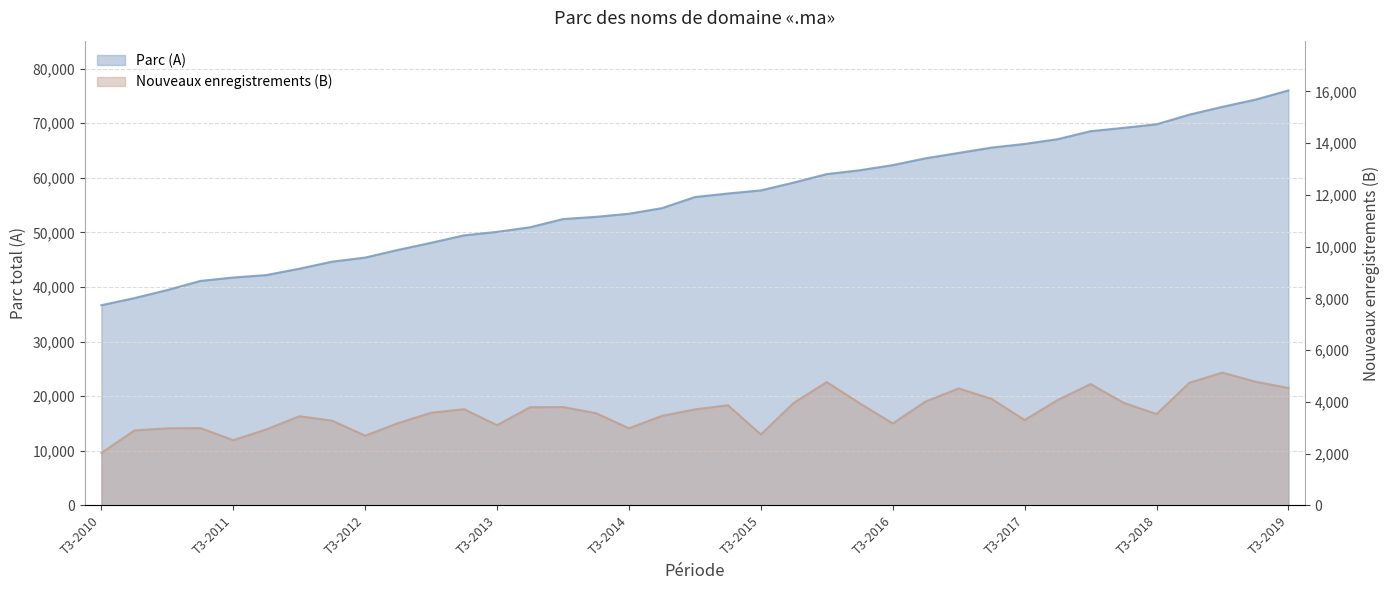

True or false: Parc (A) has a value of 59138 at T4-2015.

True